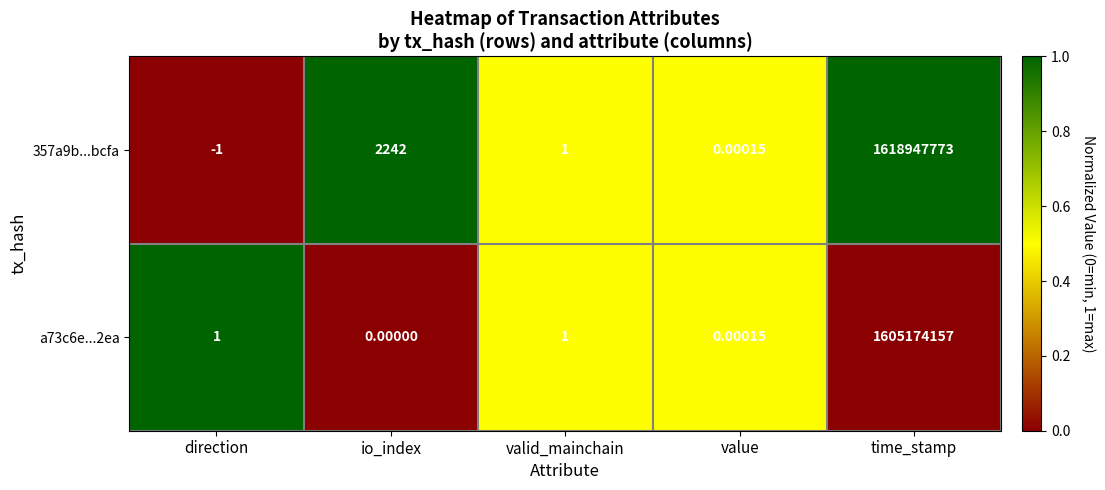

Which category has the highest value in the 357a9b...bcfa series?

time_stamp